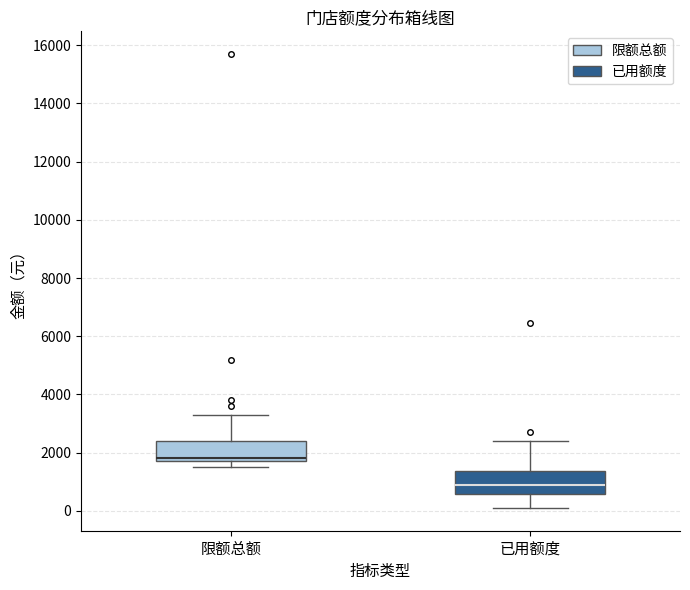

Reading left to right, transcribe this box plot: for each box, give where its median line is, the range the box spans, and where its two whiskers end, as read against the y-axis. The values are not printed on the chart, so give them approximately, as read against the axis.

限额总额: median 1800 (just above the box's lower edge), box 1800 to 2400, whiskers 1600 to 3400
已用额度: median 800, box 600 to 1400, whiskers 0 to 2400